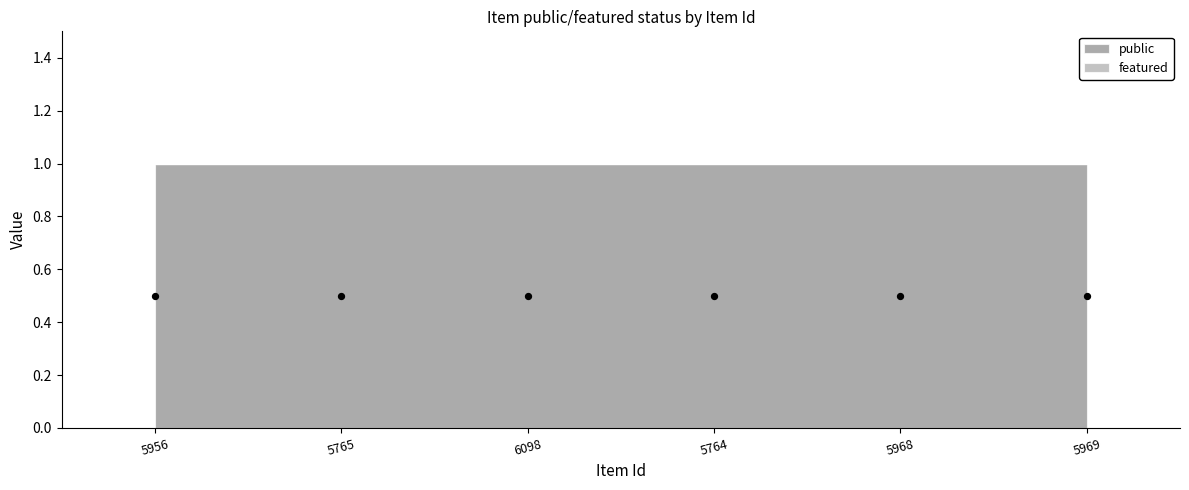

Which series has the largest total across all categories?

public